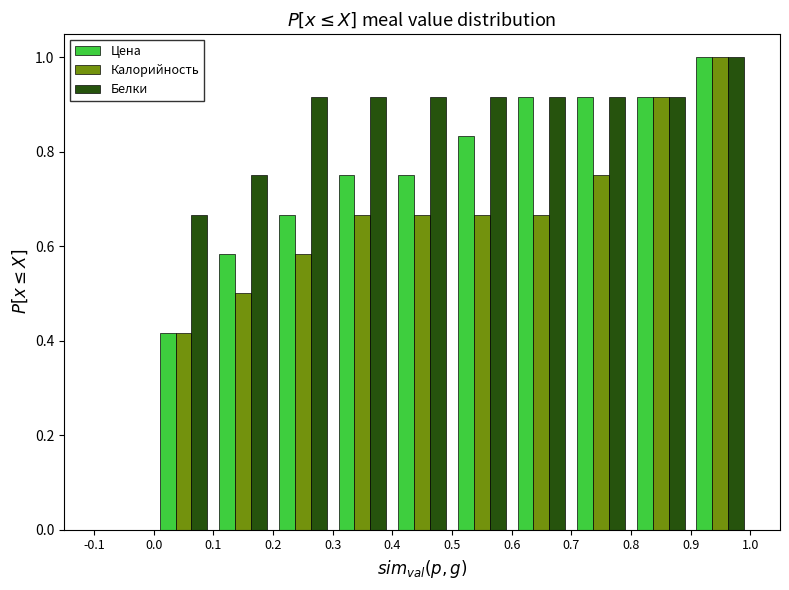

Reading left to right, list every range on the x-axis with the height of the bar of each series over it. The values are not printed on the chart, so give them approximately, as read against the axis.

0.0 to 0.1: Цена=0.42	Калорийность=0.42	Белки=0.66
0.1 to 0.2: Цена=0.58	Калорийность=0.50	Белки=0.76
0.2 to 0.3: Цена=0.66	Калорийность=0.58	Белки=0.92
0.3 to 0.4: Цена=0.76	Калорийность=0.66	Белки=0.92
0.4 to 0.5: Цена=0.76	Калорийность=0.66	Белки=0.92
0.5 to 0.6: Цена=0.84	Калорийность=0.66	Белки=0.92
0.6 to 0.7: Цена=0.92	Калорийность=0.66	Белки=0.92
0.7 to 0.8: Цена=0.92	Калорийность=0.76	Белки=0.92
0.8 to 0.9: Цена=0.92	Калорийность=0.92	Белки=0.92
0.9 to 1.0: Цена=1.00	Калорийность=1.00	Белки=1.00